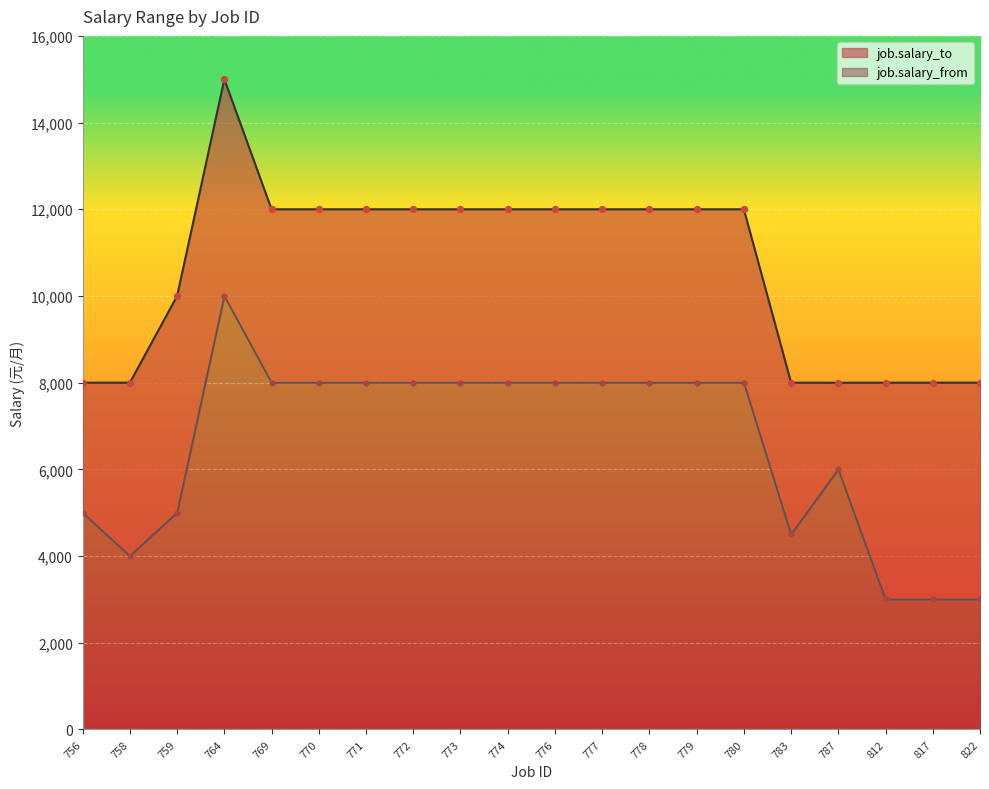

What are all the series names shown in the legend?

job.salary_from, job.salary_to